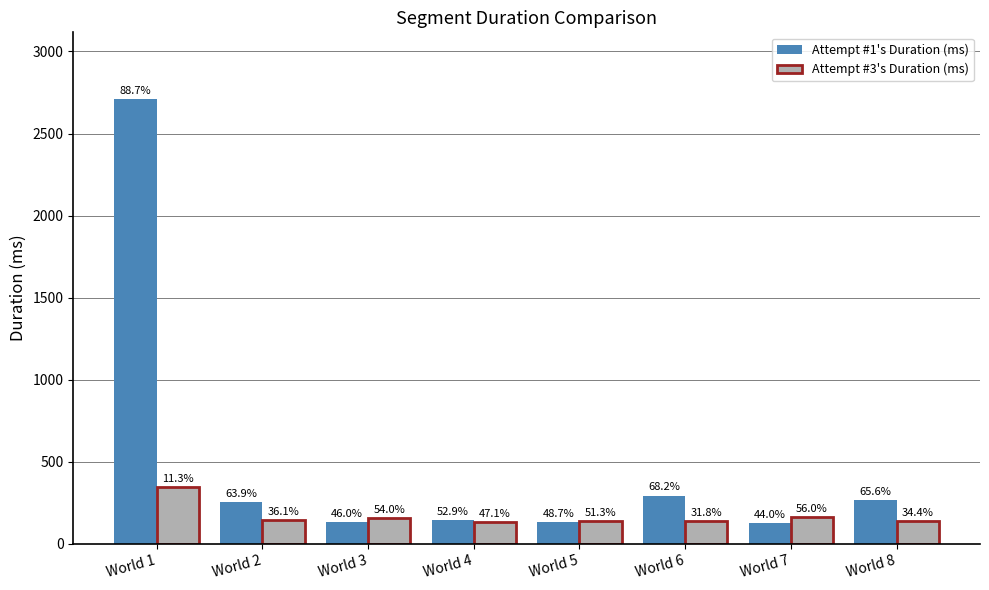

What is the spread (max minus min) of values at World 2?

111